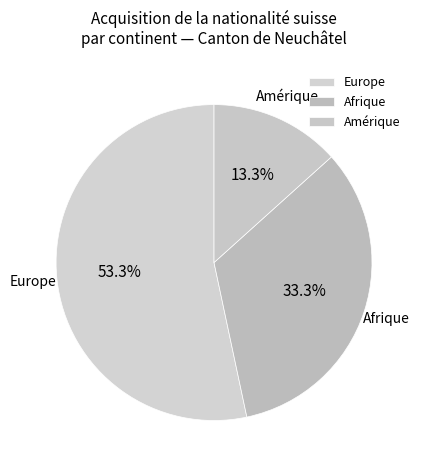

To the nearest percent, what is the difference between the largest and smallest slice percentages?

40%